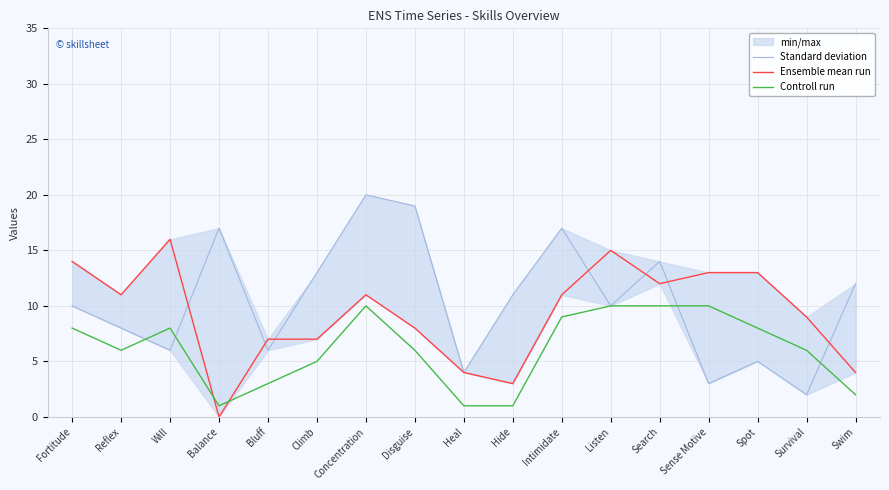

The Controll run series shows 8 at Will. True or false?

True